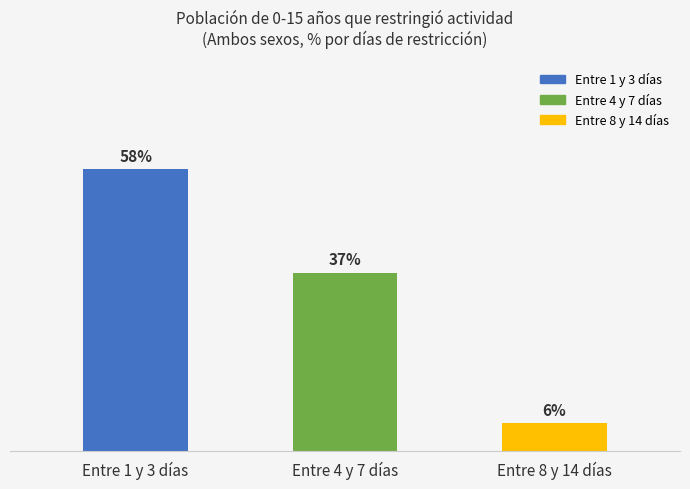

Between Entre 4 y 7 días and Entre 1 y 3 días, which is larger?

Entre 1 y 3 días